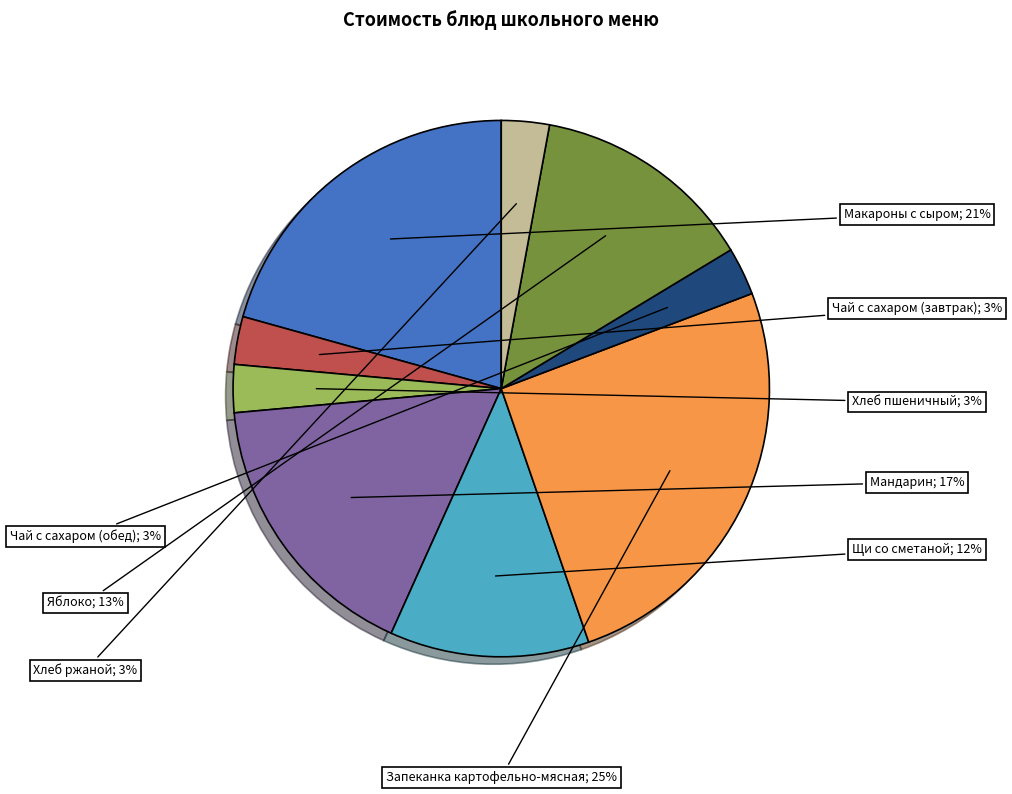

Count the number of slices in the pie.

9